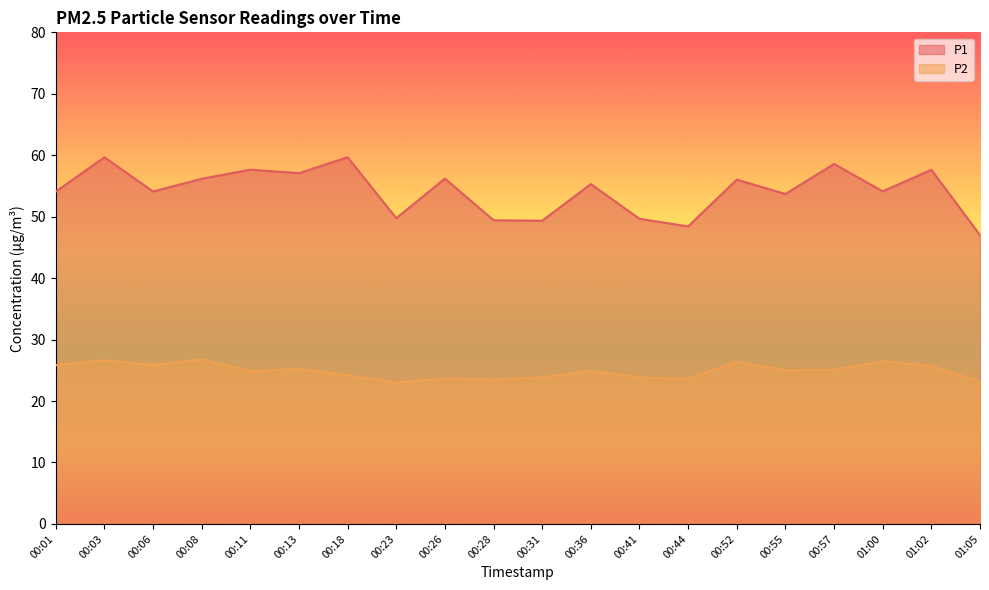

What are all the series names shown in the legend?

P1, P2